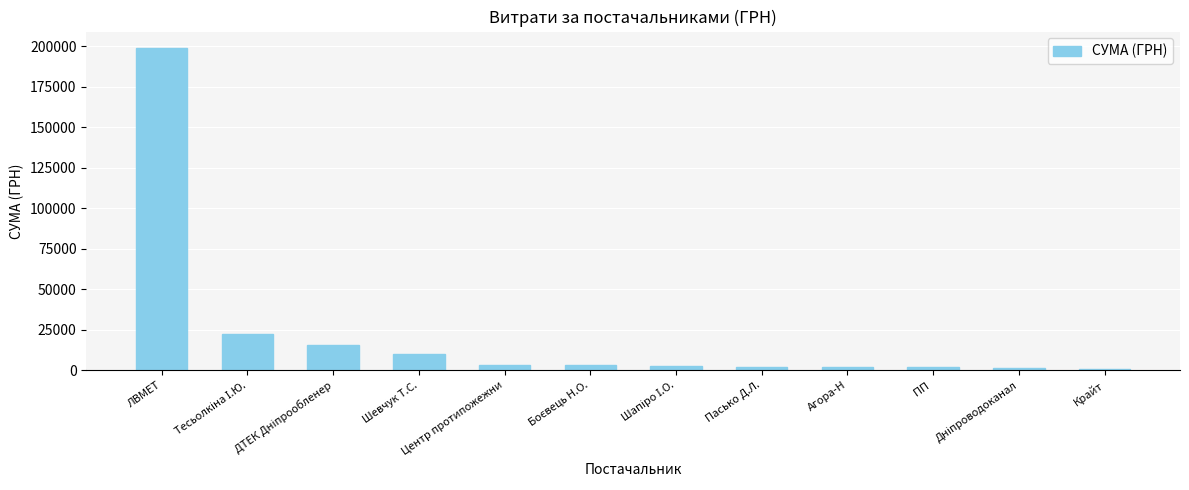

What is the change in value from ЛВМЕТ to ПП ?

-197135.3